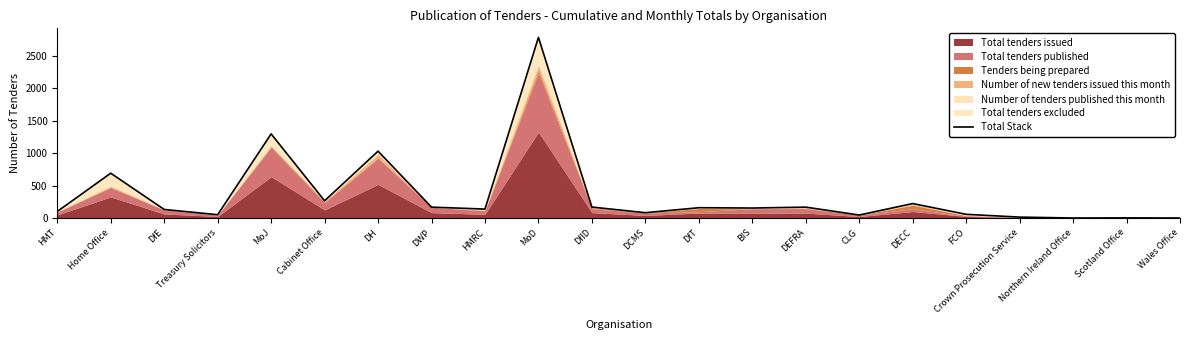

Count the number of categories in the chart.

22